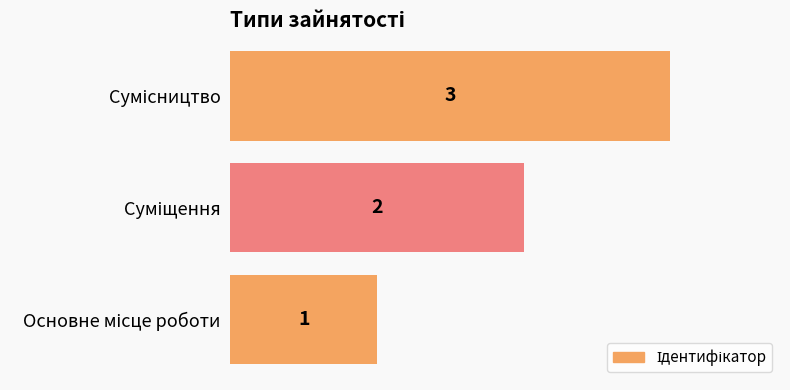

Count the values in the range 1 to 3.

3